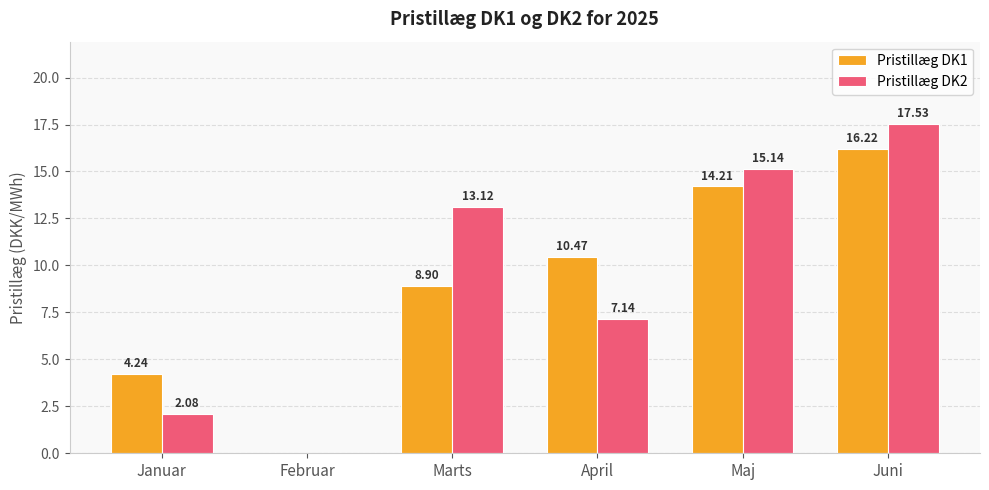

How many positive values does the Pristillæg DK1 series have?

5